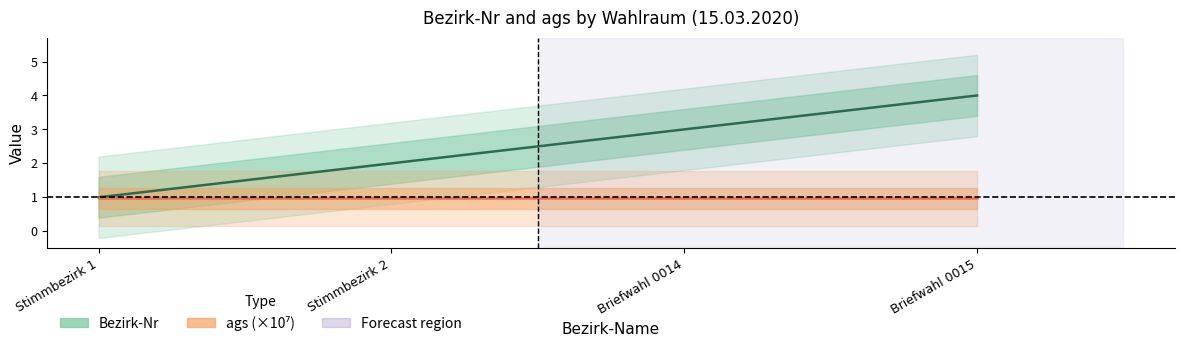

True or false: ags (×10⁷) and Bezirk-Nr intersect in this chart.

False